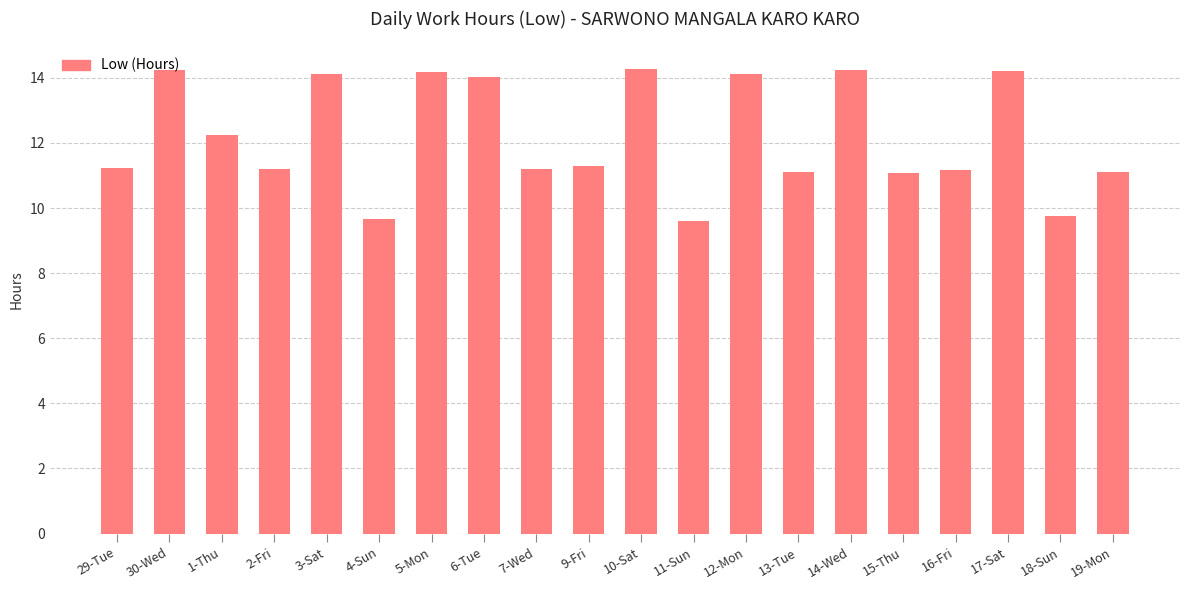

How many data points are above 11?

17